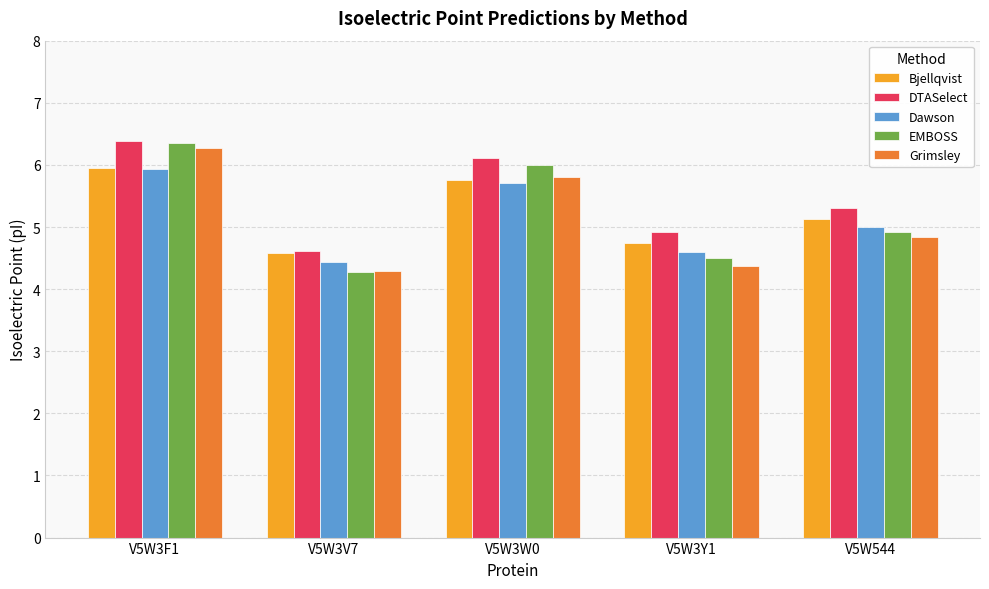

What is the difference between the highest and lowest values at V5W3V7?

0.3